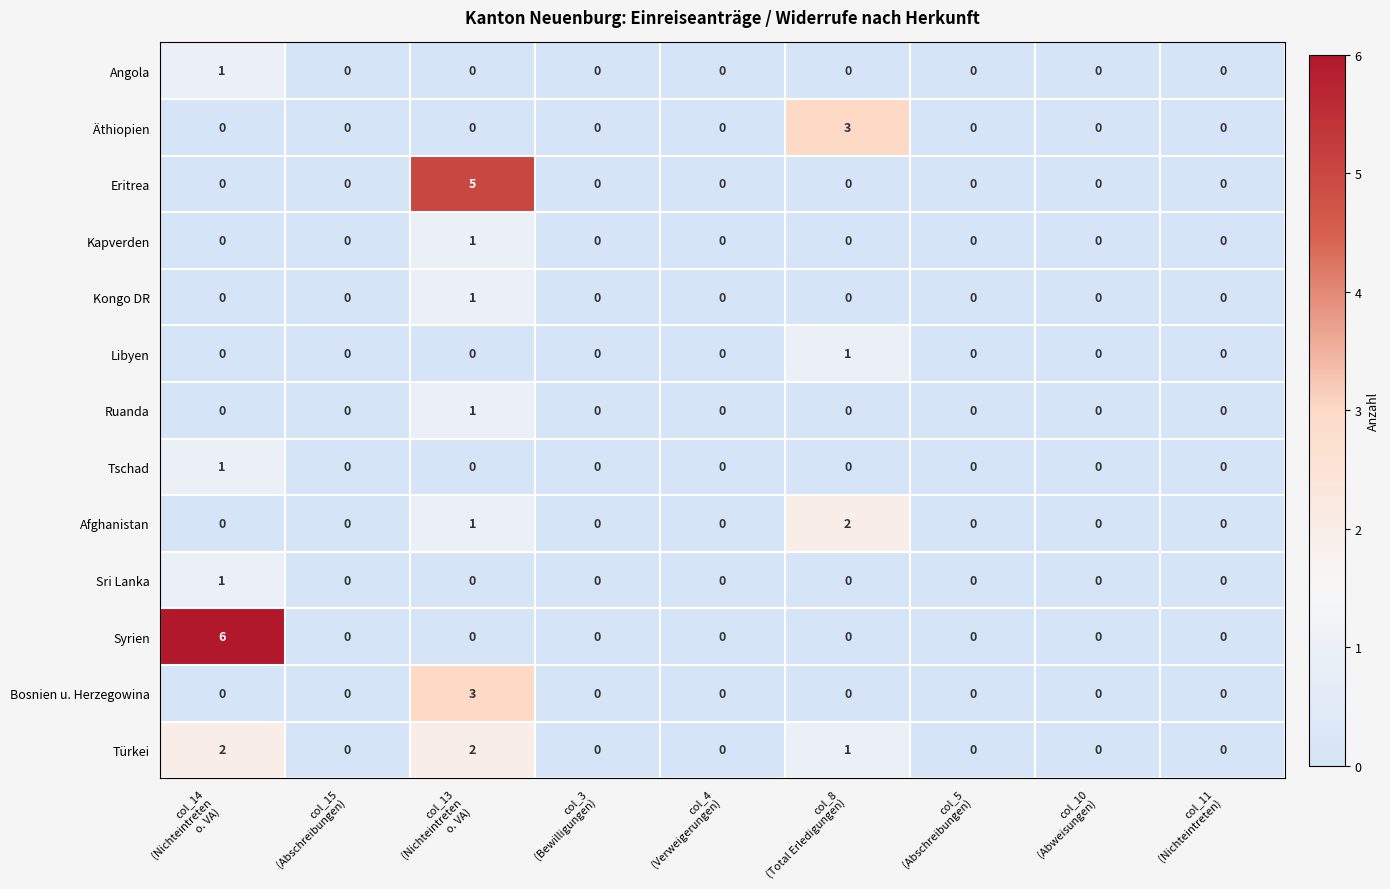

How many values in Tschad are above zero?

1